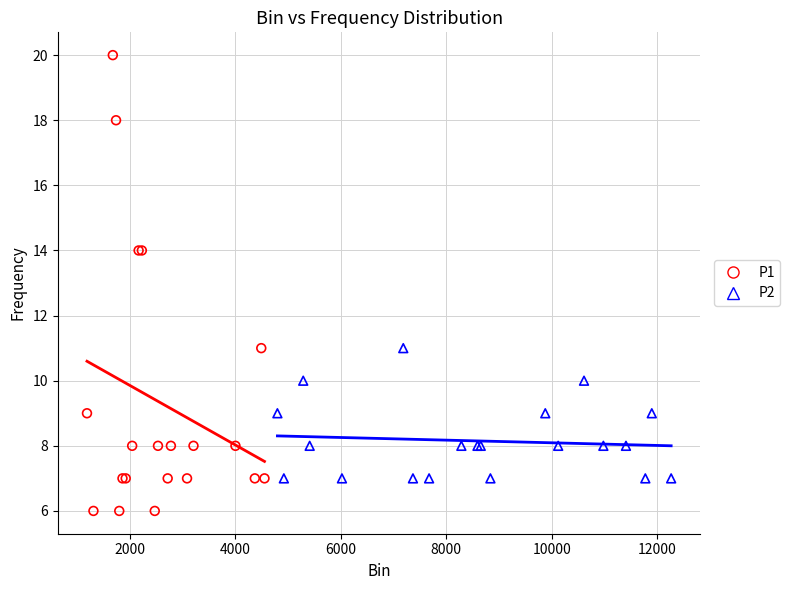

Which series contains the highest Y value?

P1